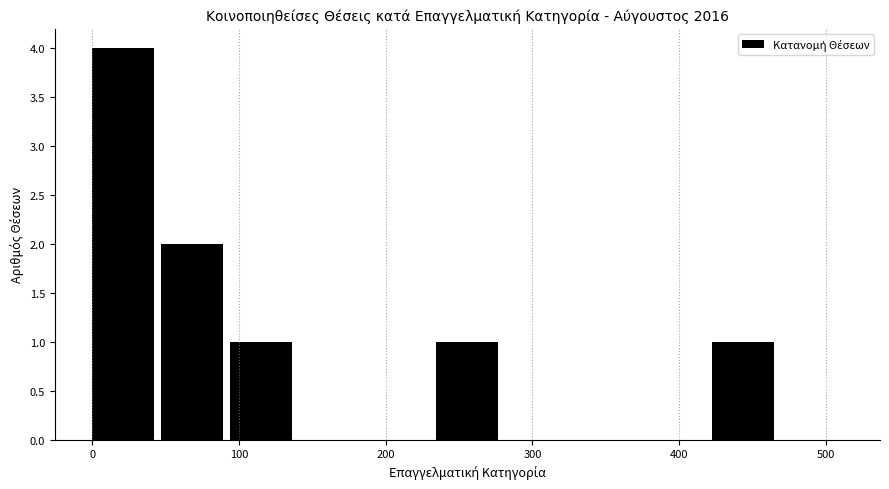

How tall is the bar that spans 50 to 90 on the x-axis? Neither the bar edges nor the heights are printed on the chart, so give them approximately, as read against the axes.

2